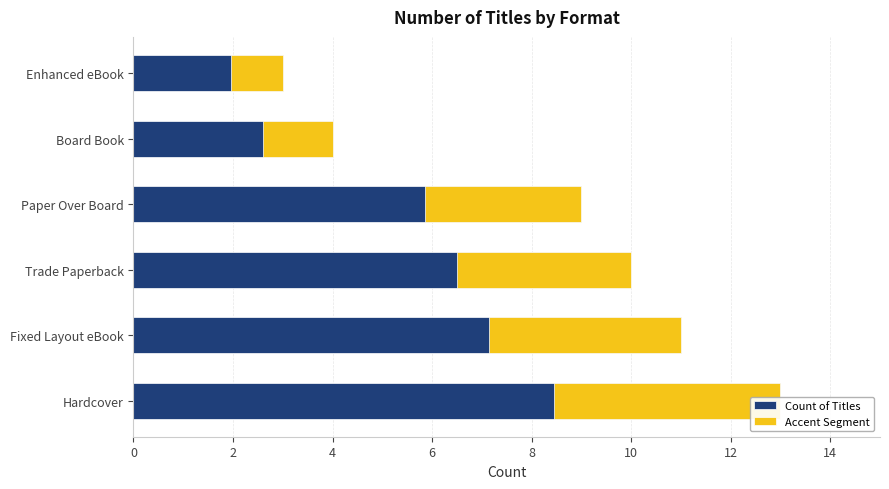

Is it true that Accent Segment equals 6.1 at Trade Paperback?

False